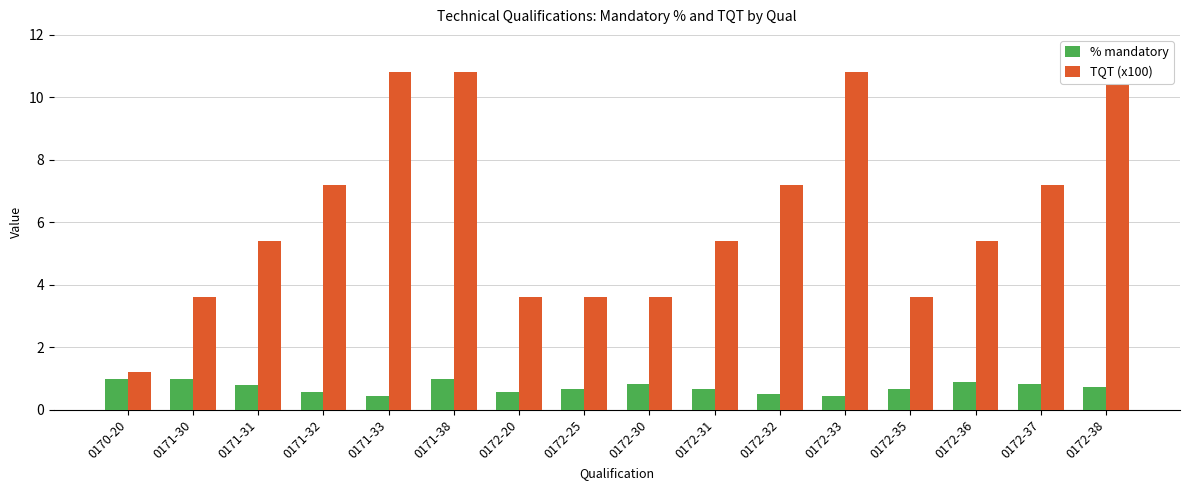

What is the lowest value of the % mandatory series?

0.4